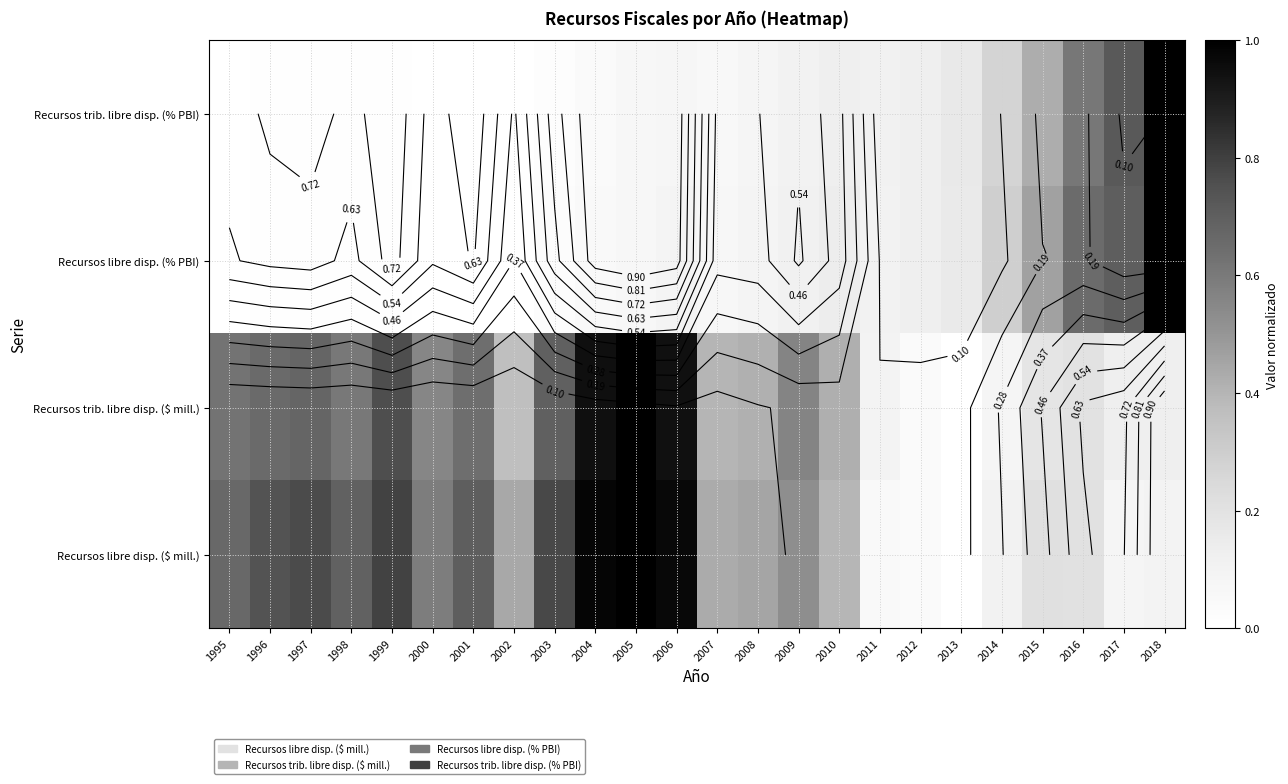

What is the average value of the Recursos libre disp. (% PBI) series?

2.0